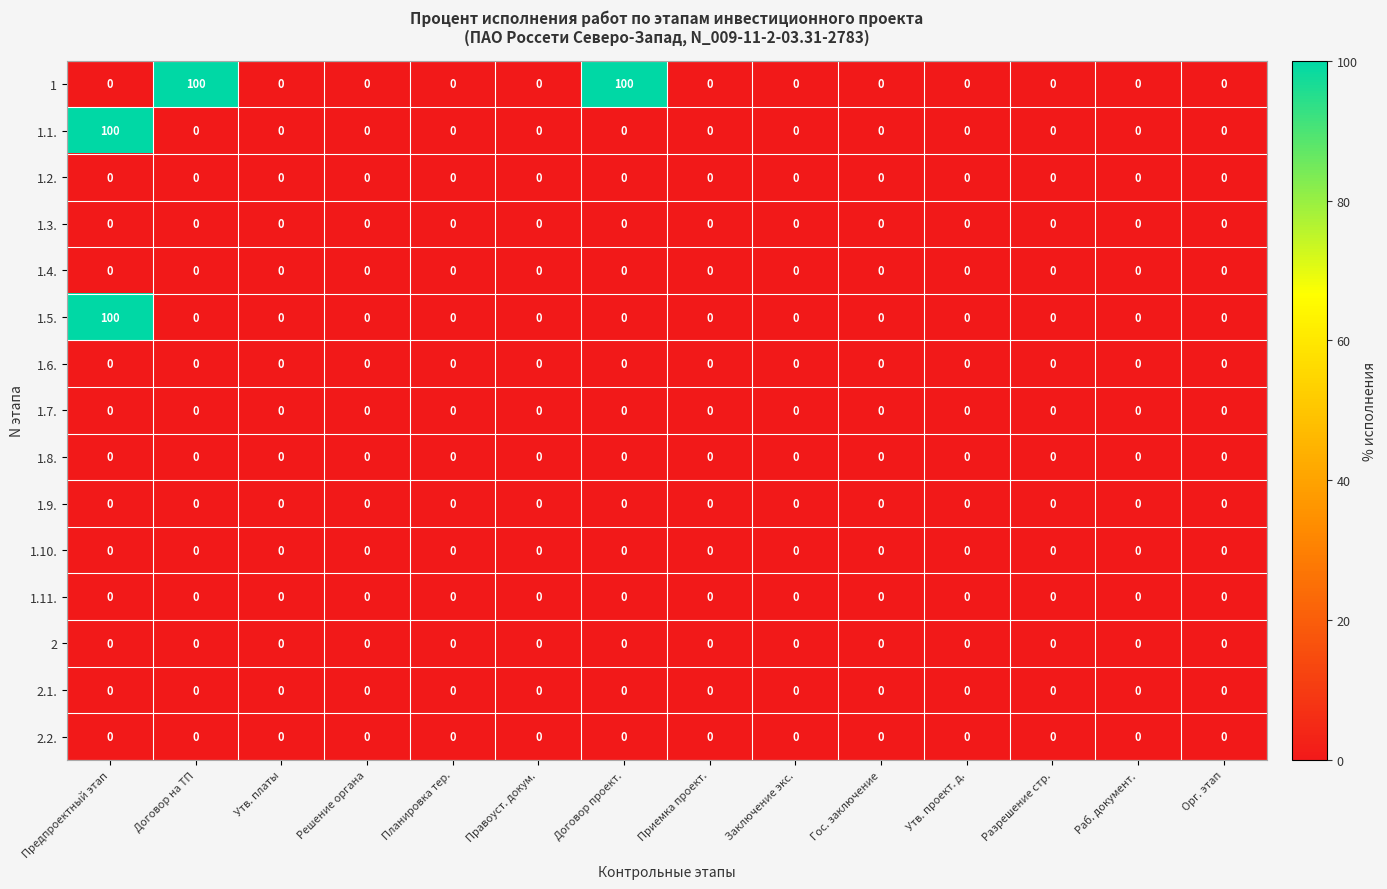

What is the spread (max minus min) of values at Предпроектный этап?

100